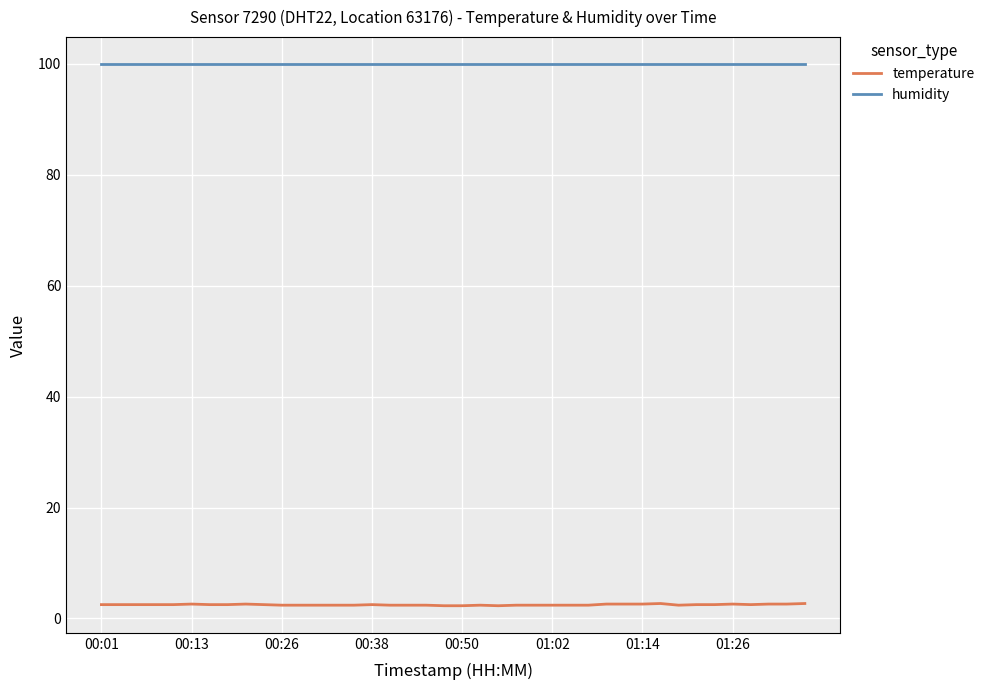

What is the lowest value of the humidity series?

99.9